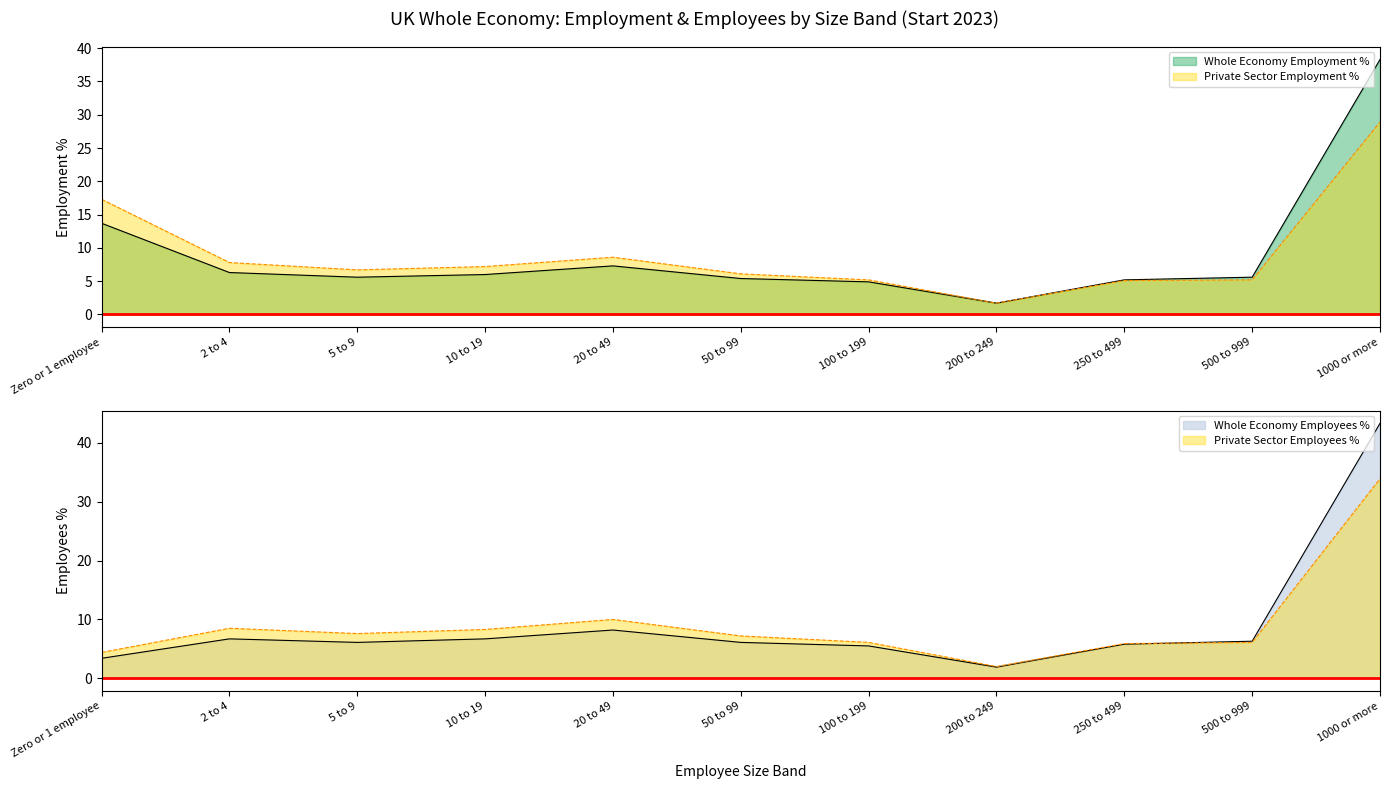

List the series in order of their peak value, highest first.

Whole Economy Employees %, Whole Economy Employment %, Private Sector Employees %, Private Sector Employment %